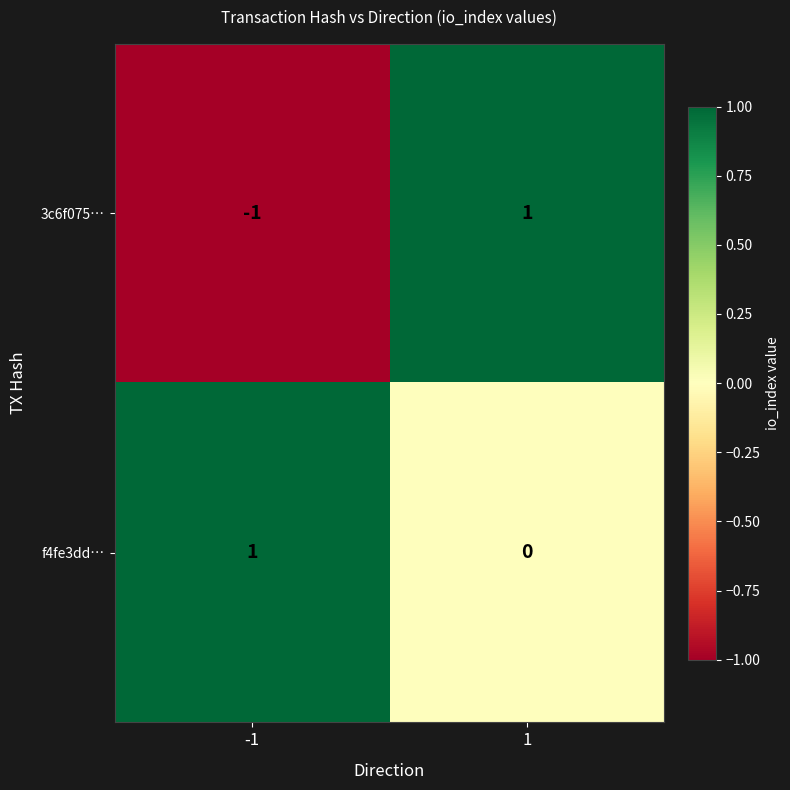

At -1, list the series in order from smallest to largest.

3c6f075…, f4fe3dd…